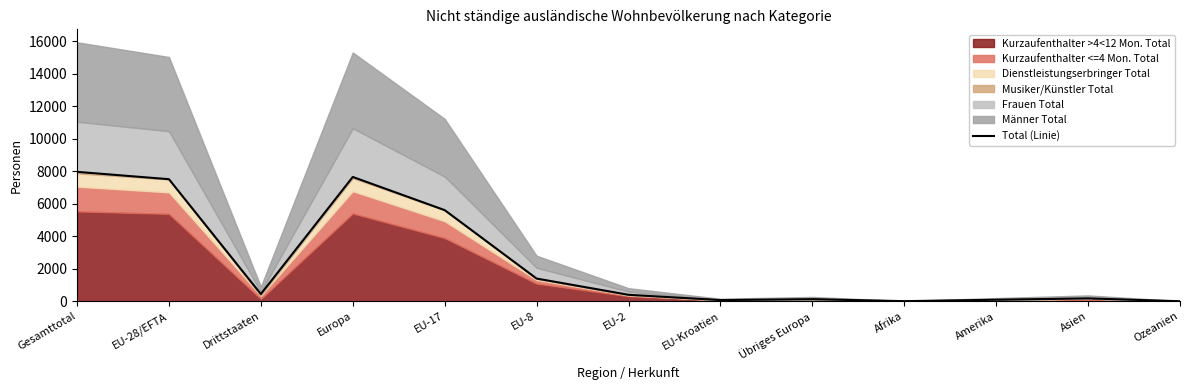

Reading right to left, list all the values displayed in this chart.

11	185	103	15	138	82	407	1405	5614	7654	452	7516	7968